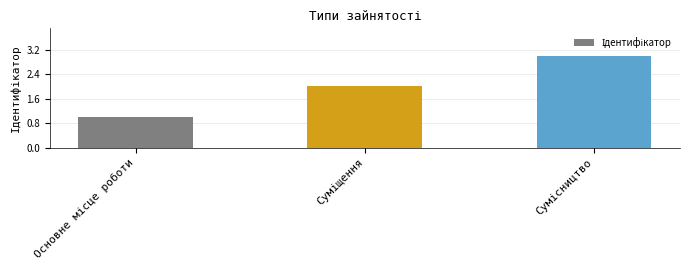

How many series are shown in this chart?

1